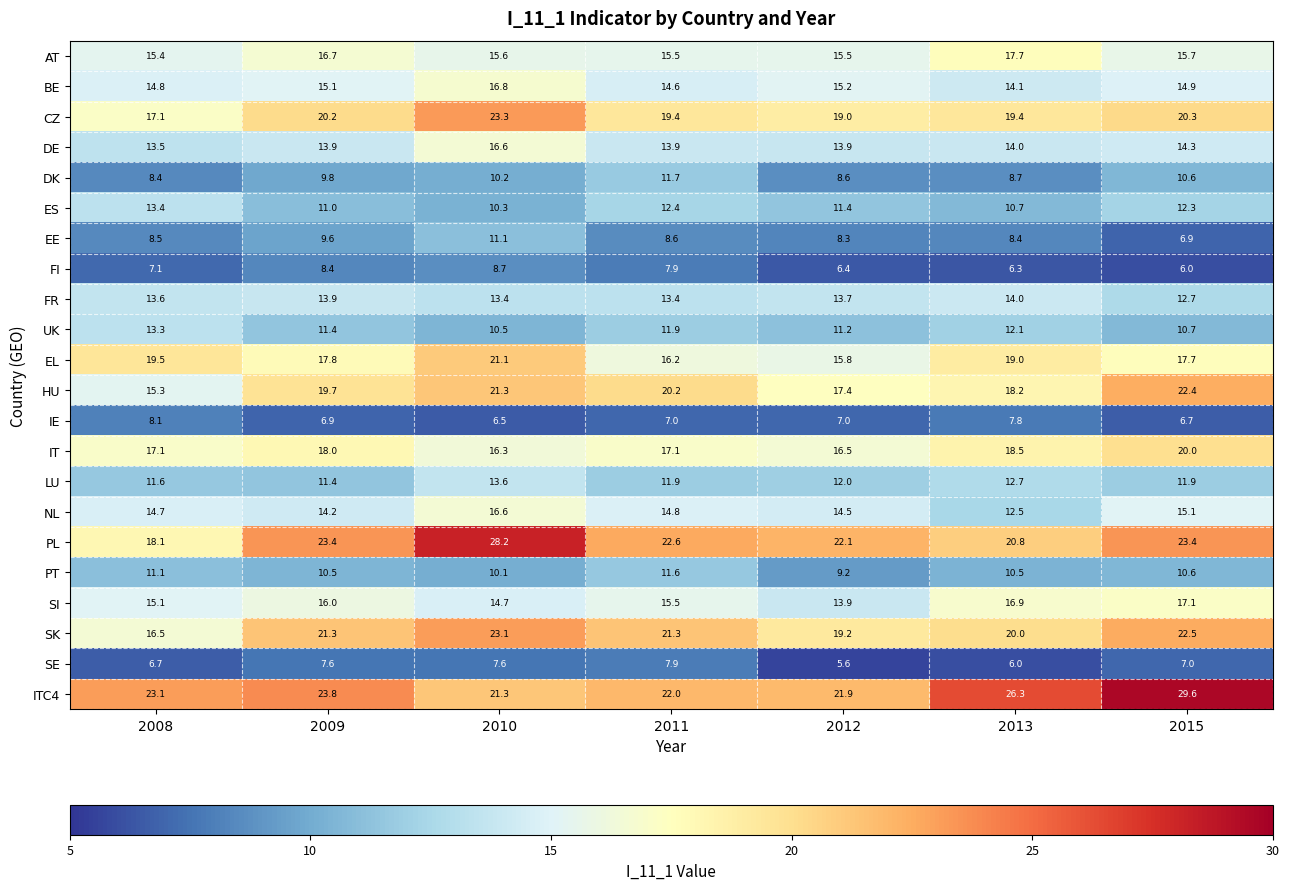

Is it true that HU equals 11.4 at 2013?

False